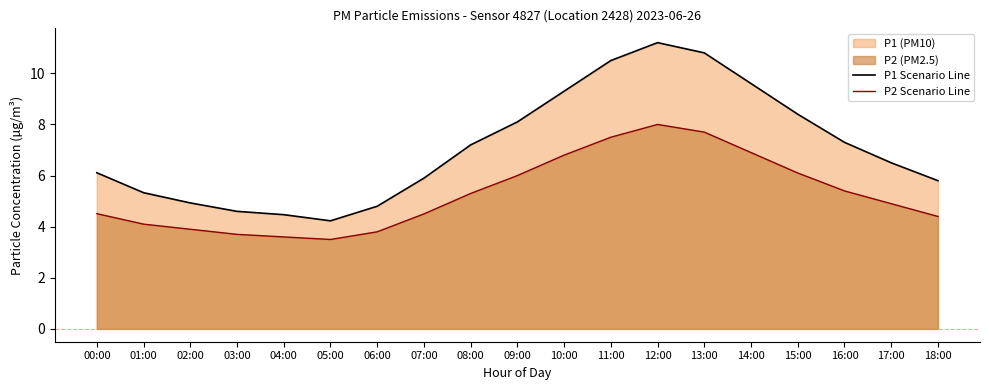

Which series has the largest total across all categories?

P1 Scenario Line